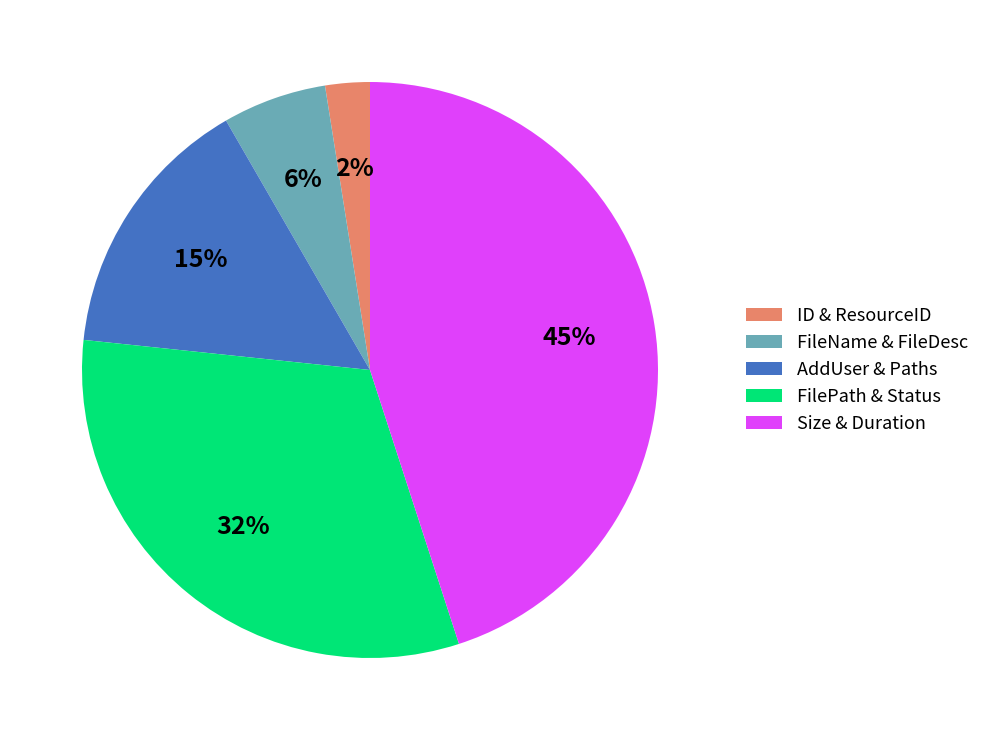

How many segments does this pie chart have?

5